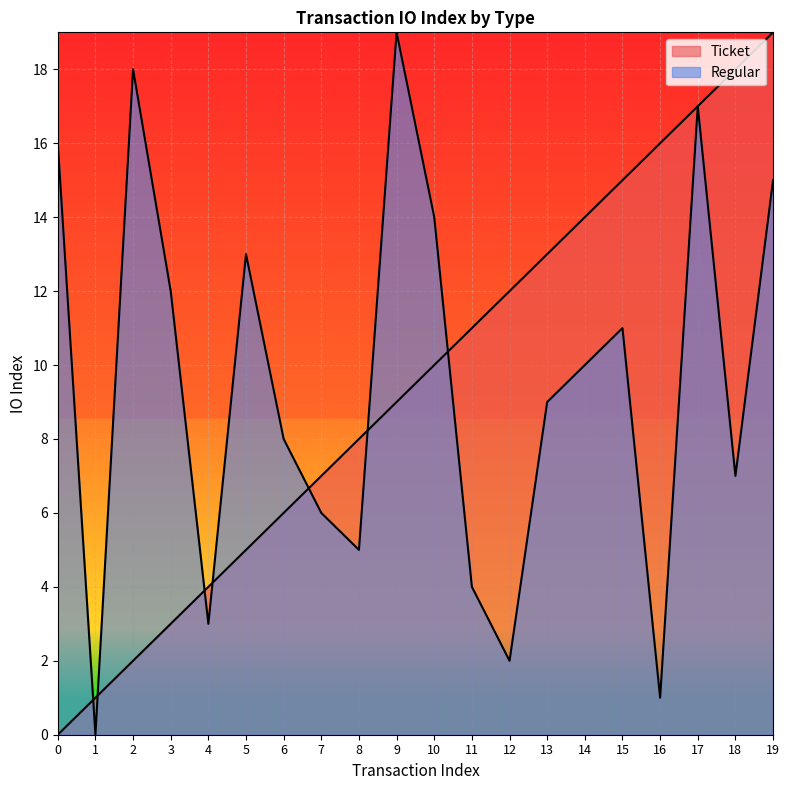

What is the difference between the Regular values at 14 and 8?

5